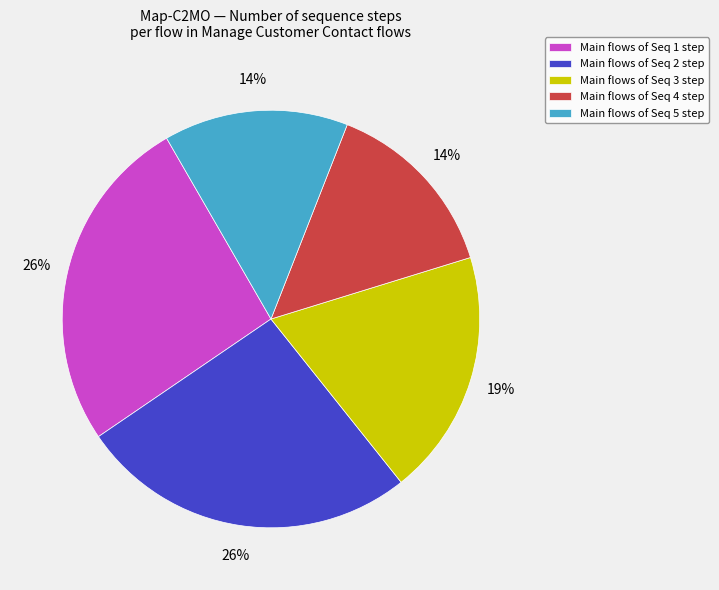

Do Main flows of Seq 4 step and Main flows of Seq 5 step together represent more than half of the pie?

No